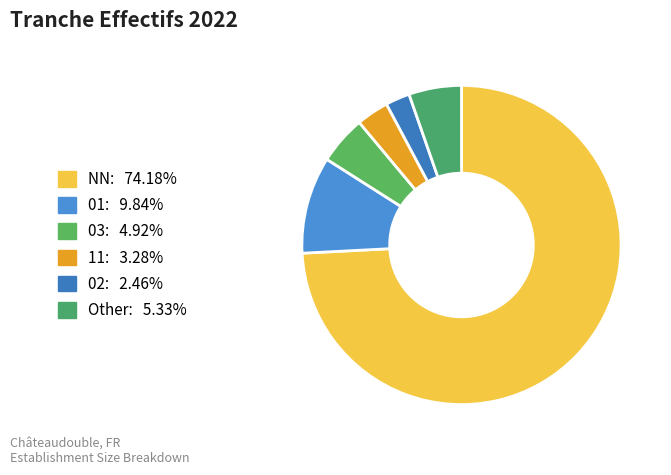

To the nearest percent, what portion does 11 represent?

3%